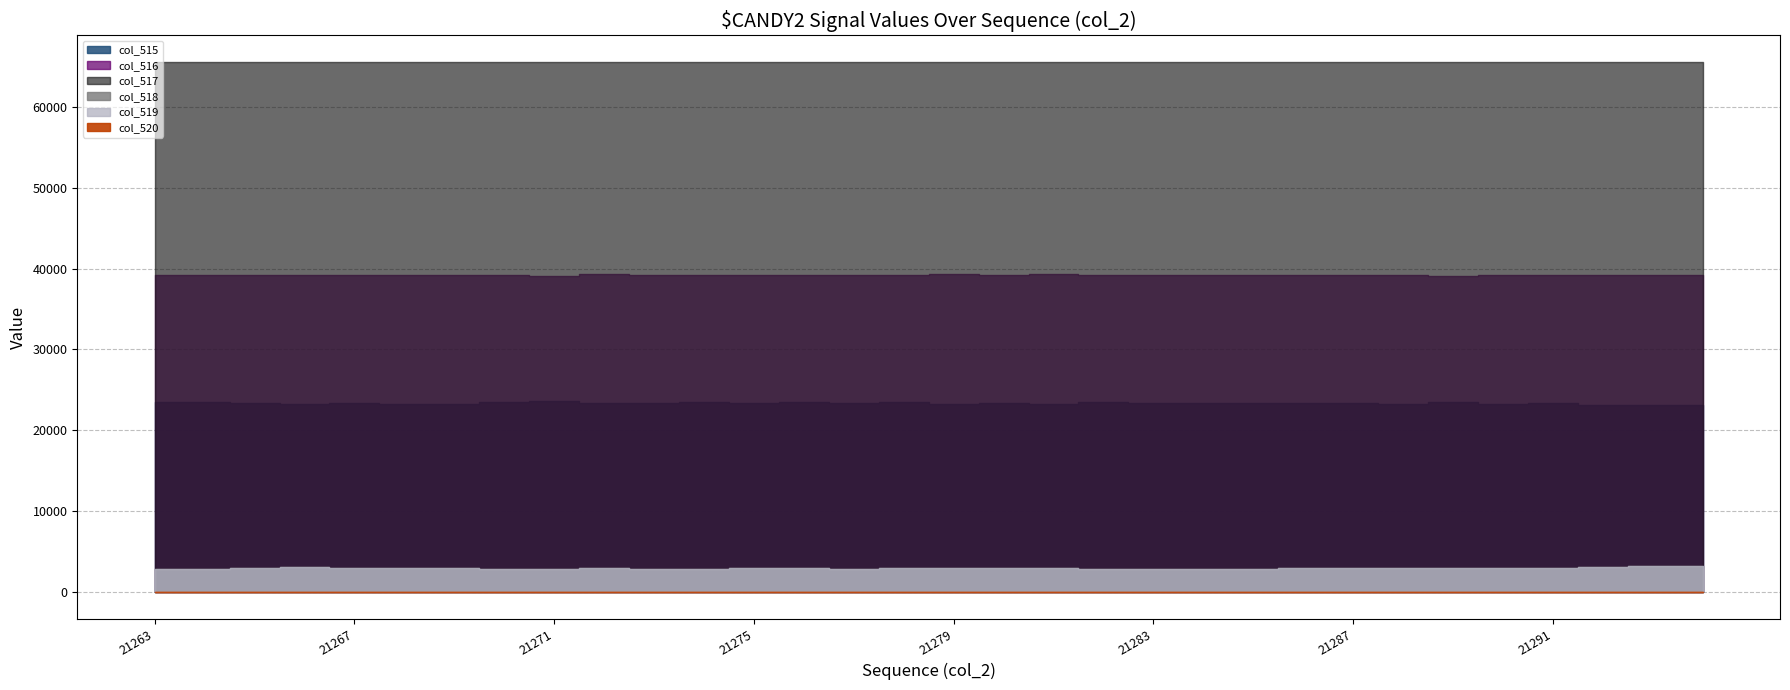

True or false: col_515 and col_517 cross at least once.

False